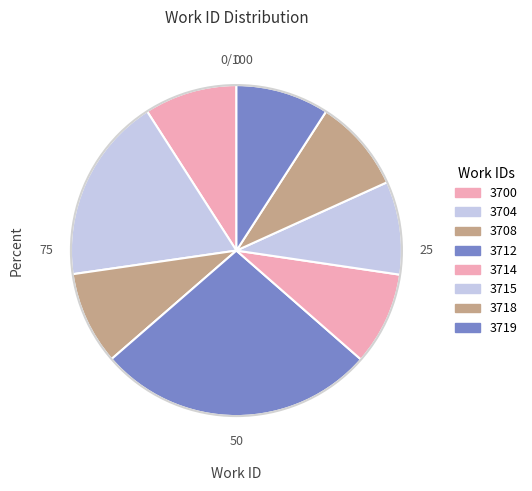

Which category has the smallest portion of the pie?

3700